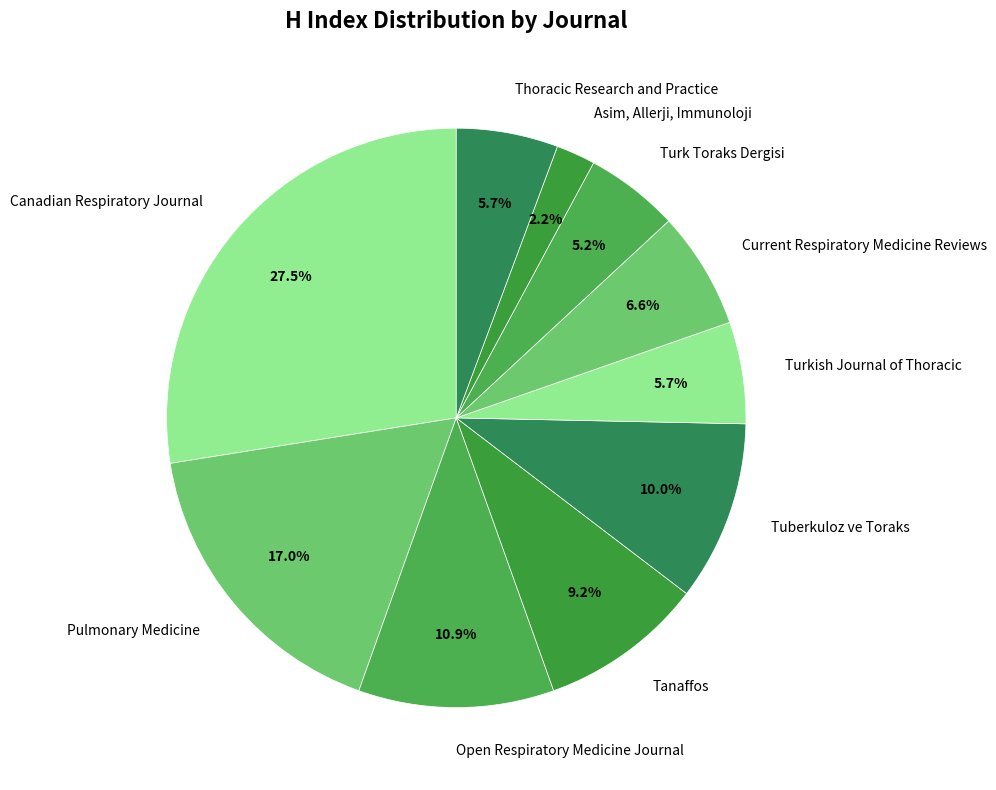

Which slice is the largest?

Canadian Respiratory Journal